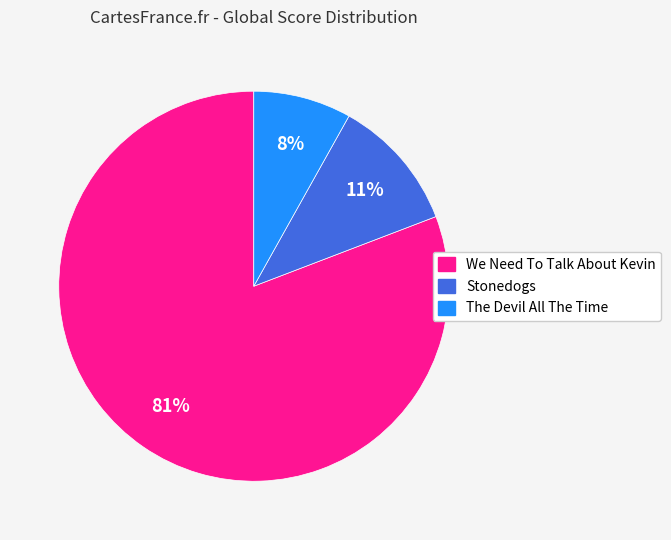

The Stonedogs slice represents 21% of the pie. True or false?

False